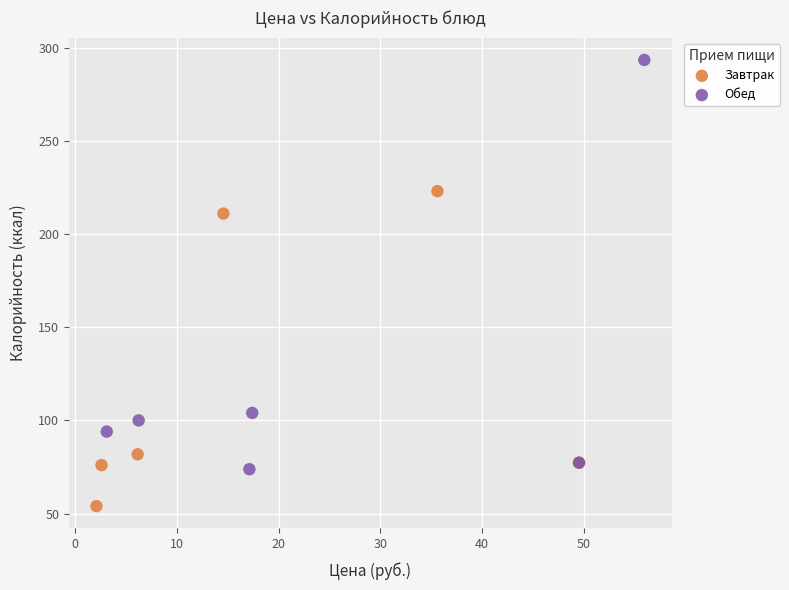

Which series has the largest Y range (max minus min)?

Обед